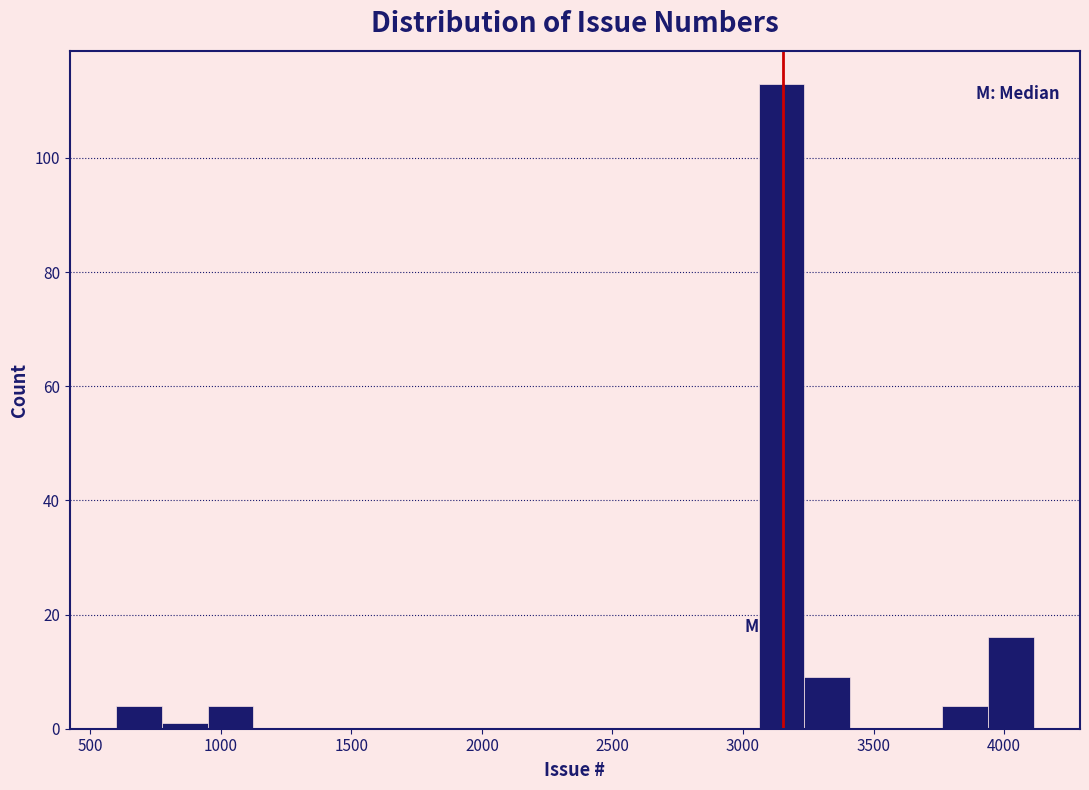

Around what value on the x-axis is the tallest bar? Give the approximate position of its centre, as read against the axis.

3150